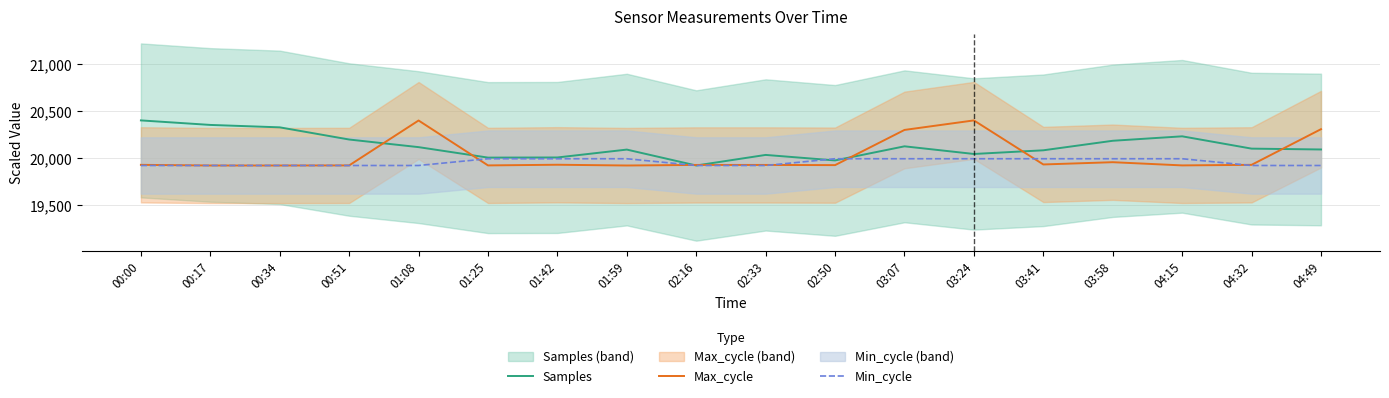

What is the difference between the second highest and second lowest values in the Min_cycle series?

71.7